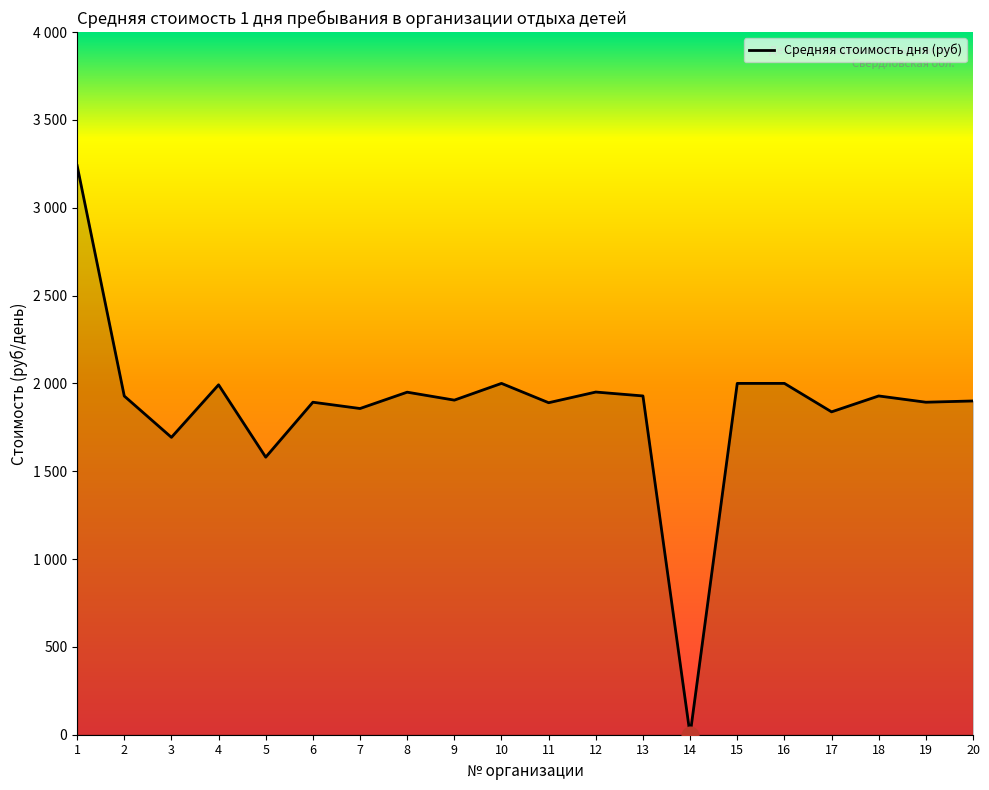

Between 9 and 6, which is larger?

9